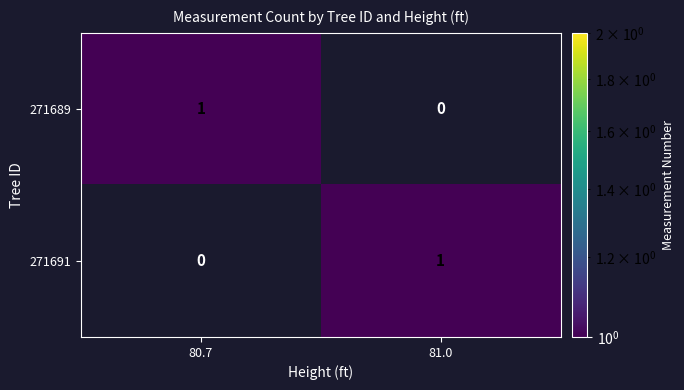

At which label does 271689 reach its peak?

80.7